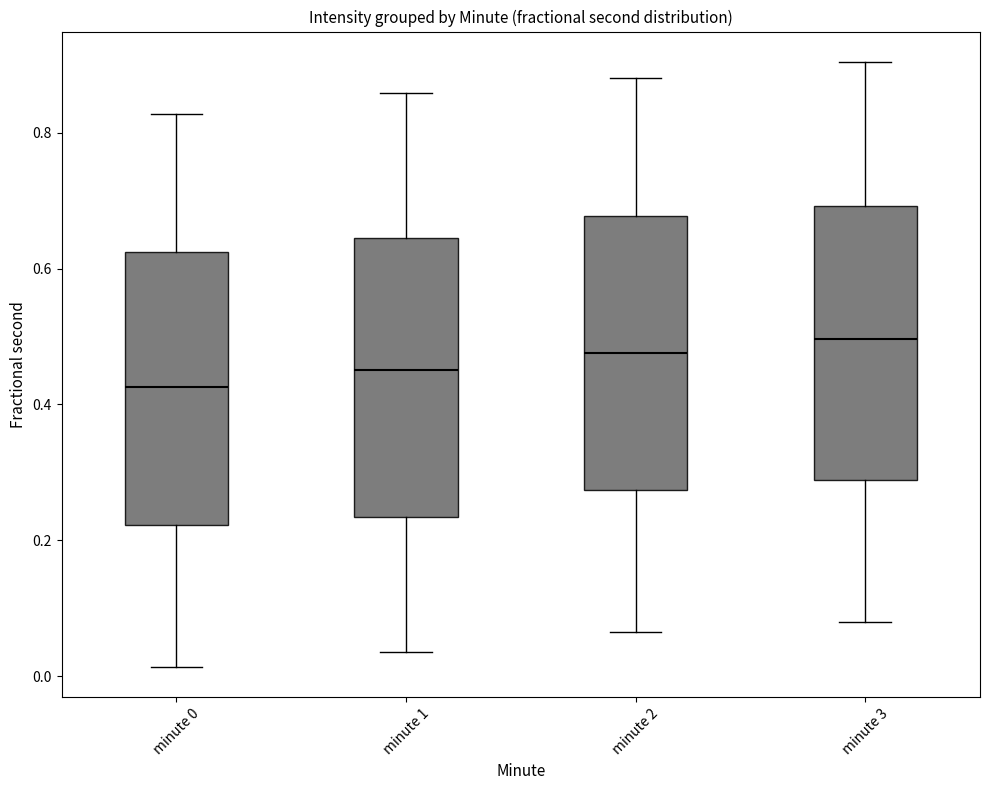

Reading left to right, transcribe this box plot: for each box, give where its median line is, the range the box spans, and where its two whiskers end, as read against the y-axis. The values are not printed on the chart, so give them approximately, as read against the axis.

minute 0: median 0.42, box 0.22 to 0.62, whiskers 0.02 to 0.82
minute 1: median 0.46, box 0.24 to 0.64, whiskers 0.04 to 0.86
minute 2: median 0.48, box 0.28 to 0.68, whiskers 0.06 to 0.88
minute 3: median 0.50, box 0.28 to 0.70, whiskers 0.08 to 0.90